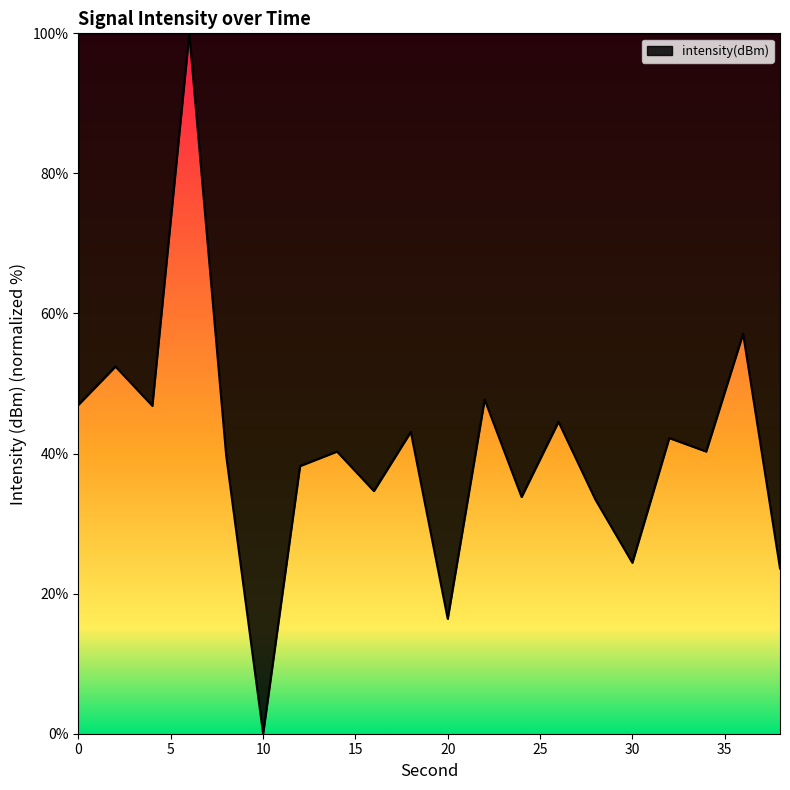

What is the greatest value displayed?

100.0